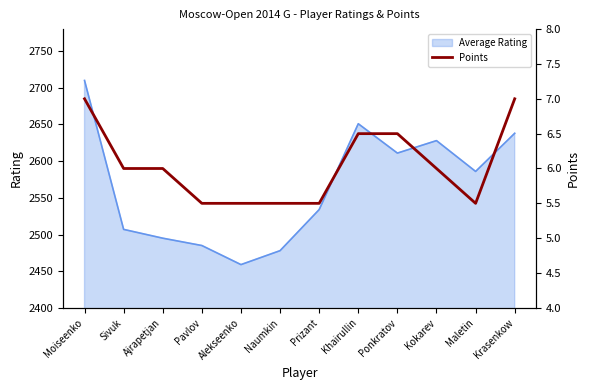

What is the label of the 11th point from the right?

Sivuk